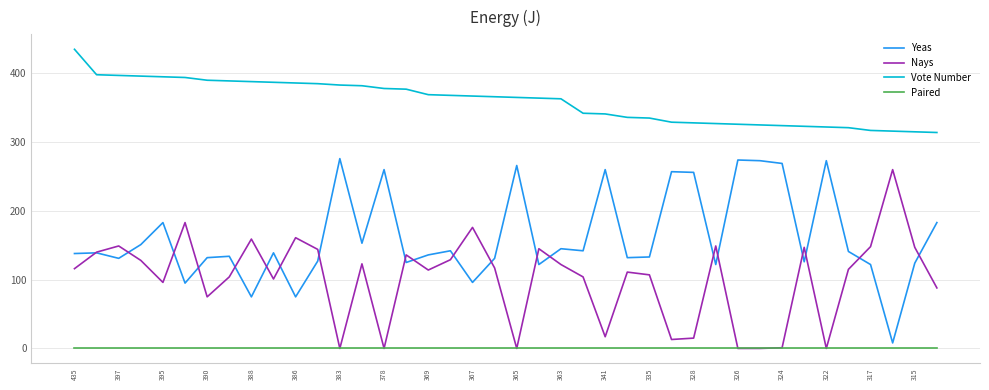

Is this an area chart (filled region under the line)?

No